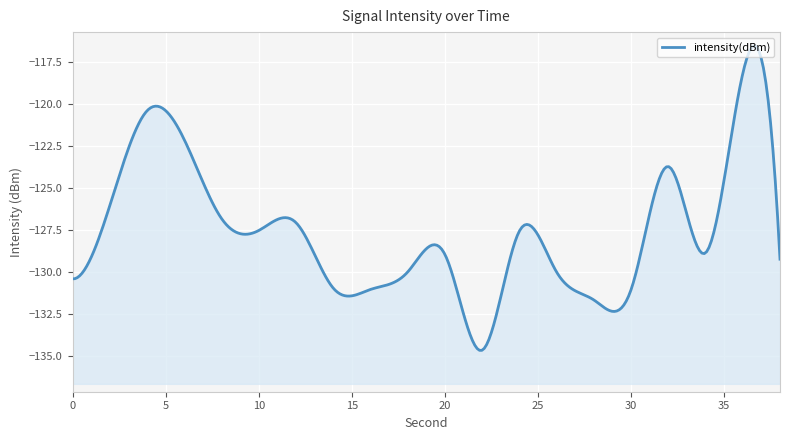

Reading right to left, extract all data points from this chart.

38=-129.2	36=-118.2	34=-128.8	32=-123.7	30=-131.0	28=-131.6	26=-130.0	24=-127.5	22=-134.6	20=-128.9	18=-130.0	16=-131.0	14=-130.9	12=-127.0	10=-127.5	8=-126.8	6=-122.1	4=-120.4	2=-126.0	0=-130.4